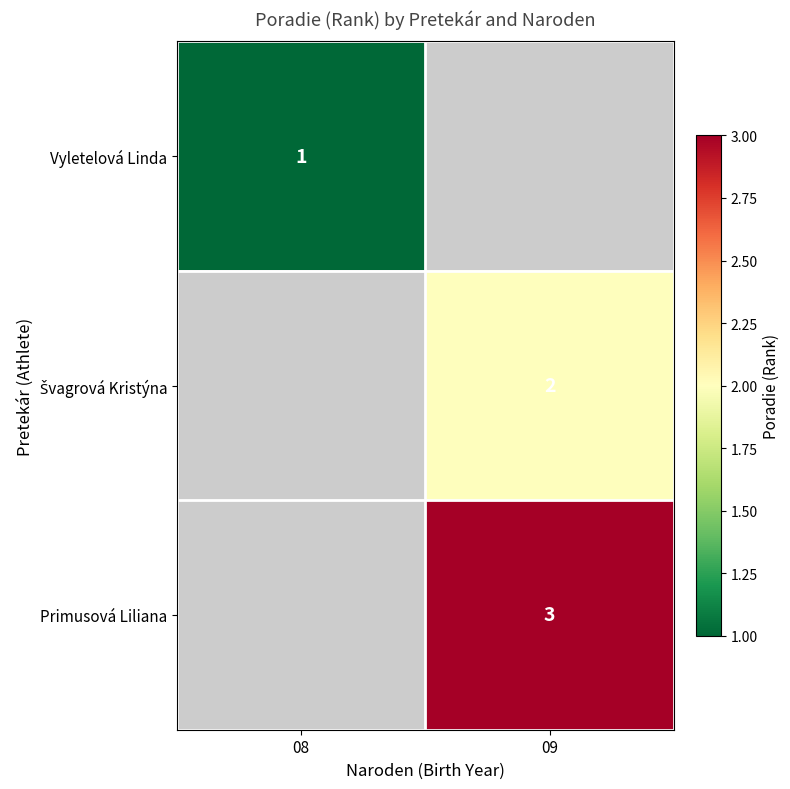

Which has a higher value, 08 or 09?

09